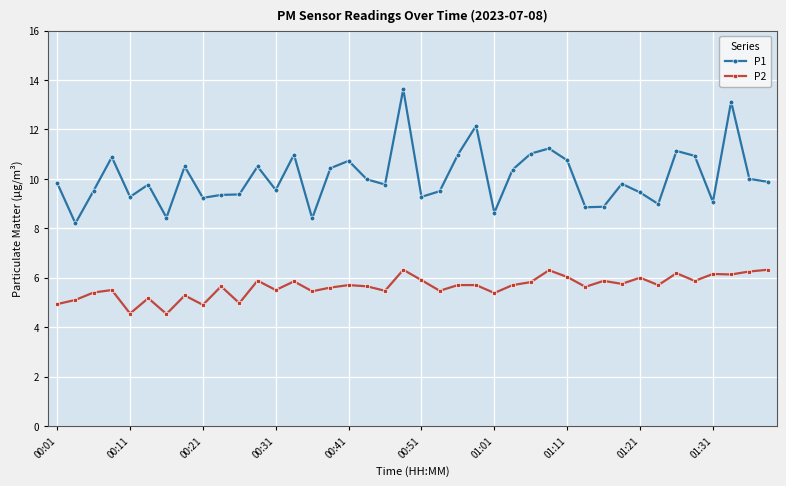

What is the maximum value for P1?

13.6